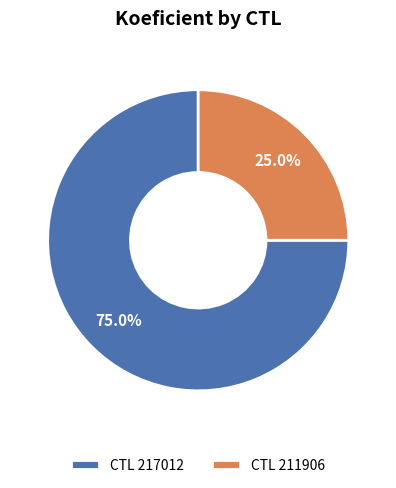

Which category accounts for the majority?

CTL 217012